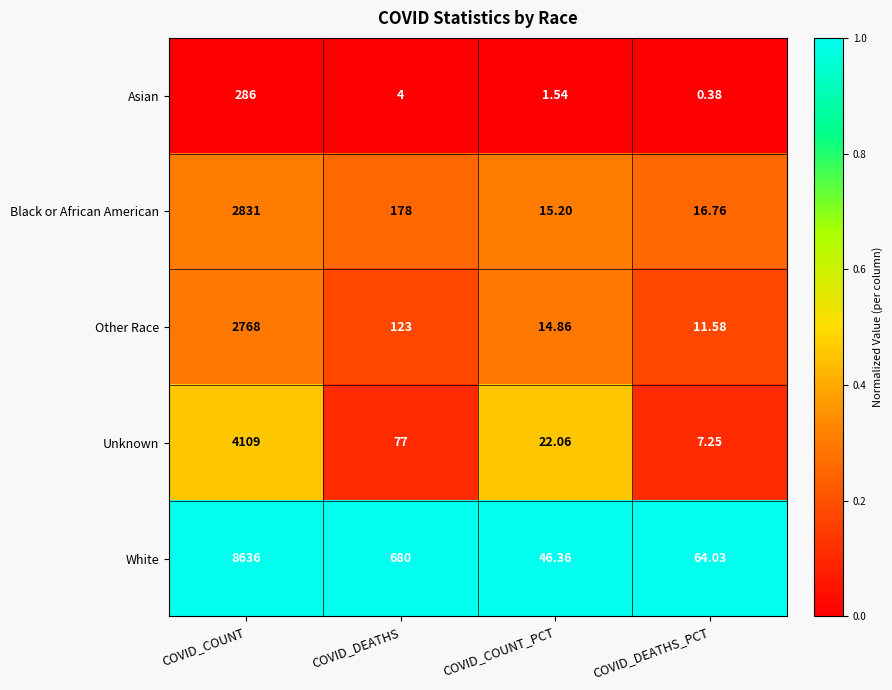

At how many categories does at least one series exceed 0?

4